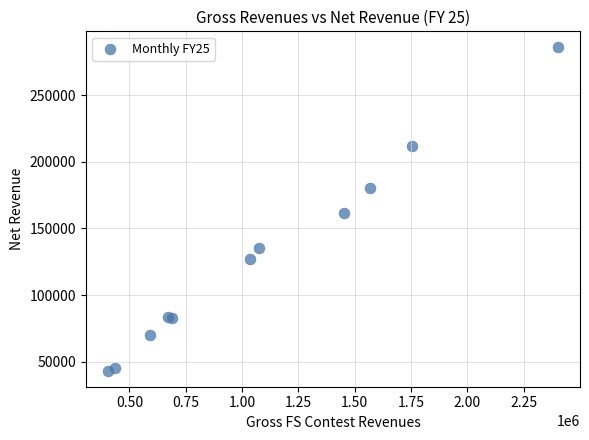

What Y value in the scatter plot is closest to 164587?

161767